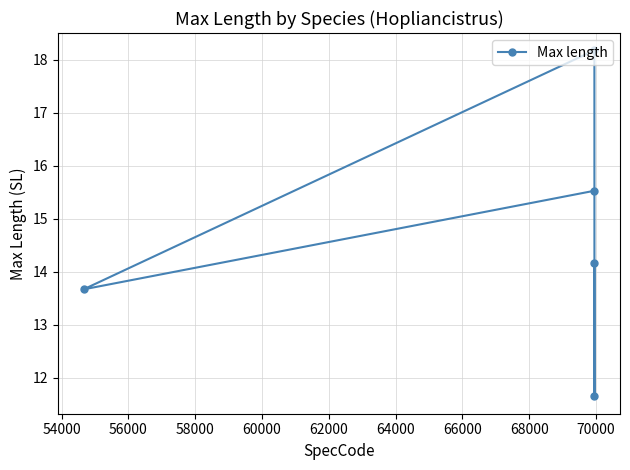

Reading right to left, what are all the values shown in this chart?

11.7	14.2	18.2	15.5	13.7